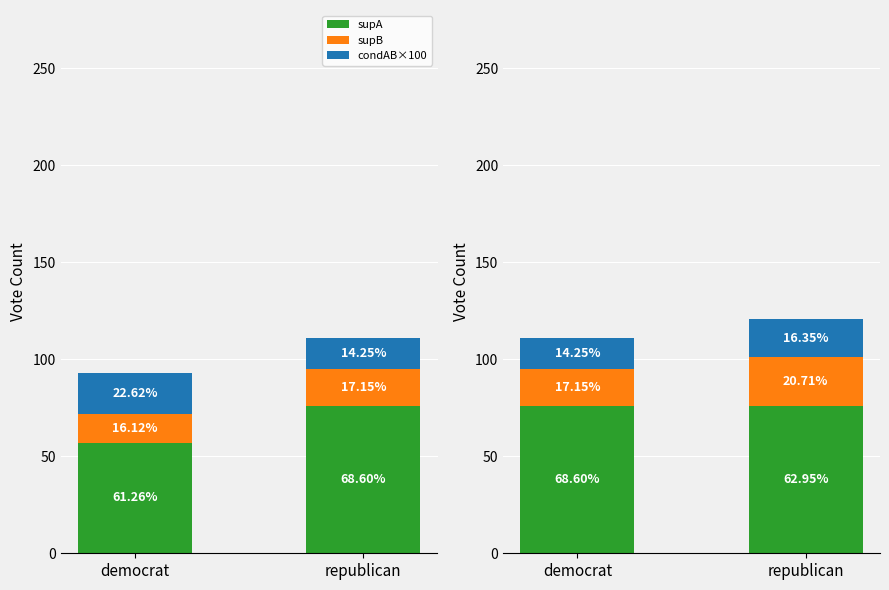

Which has a higher value, democrat or republican?

democrat